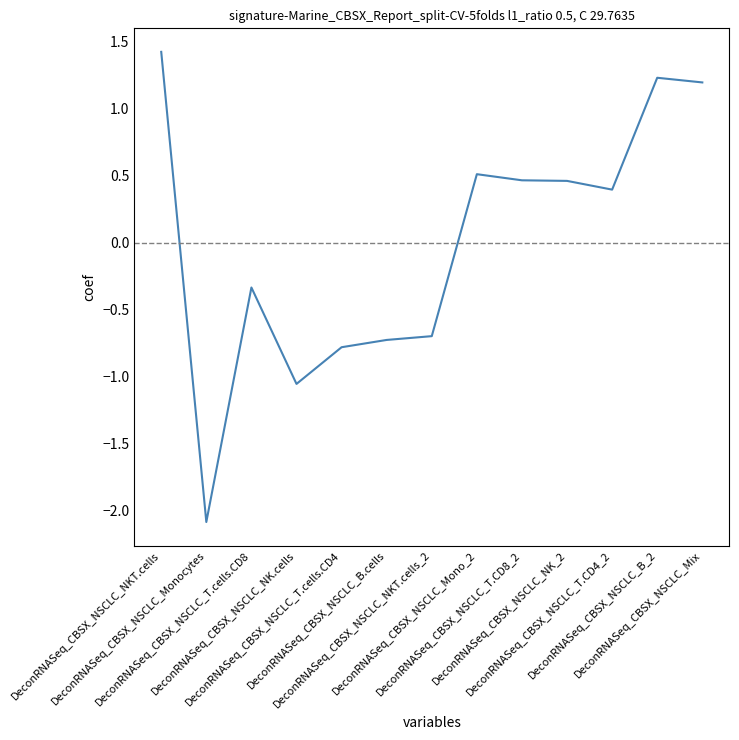

What is the change in value from DeconRNASeq_CBSX_NSCLC_NKT.cells to DeconRNASeq_CBSX_NSCLC_NK.cells?

-2.5